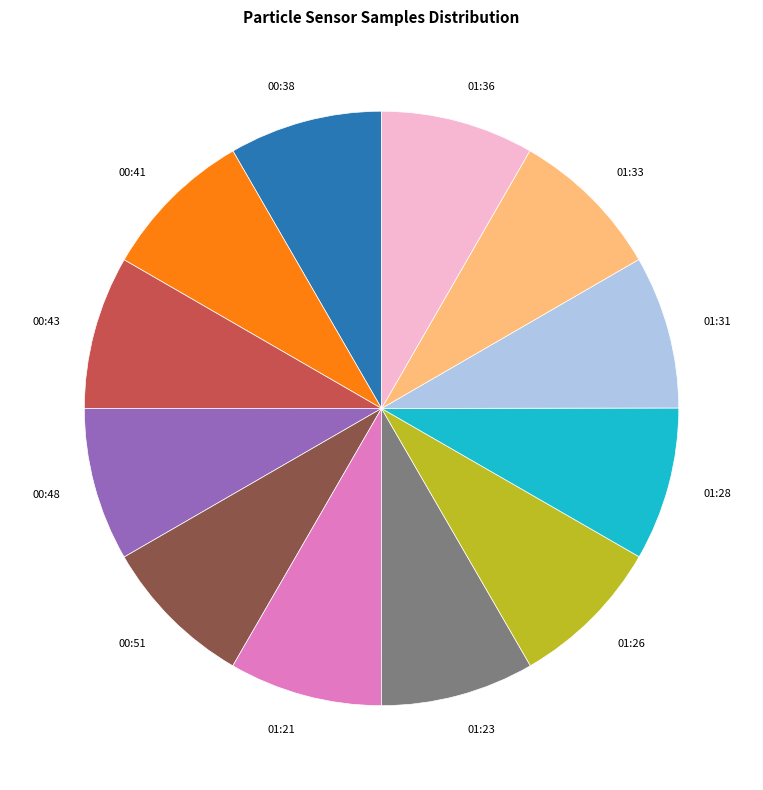

Approximately how many times larger is the value at 01:33 compared to 00:41?

1.0